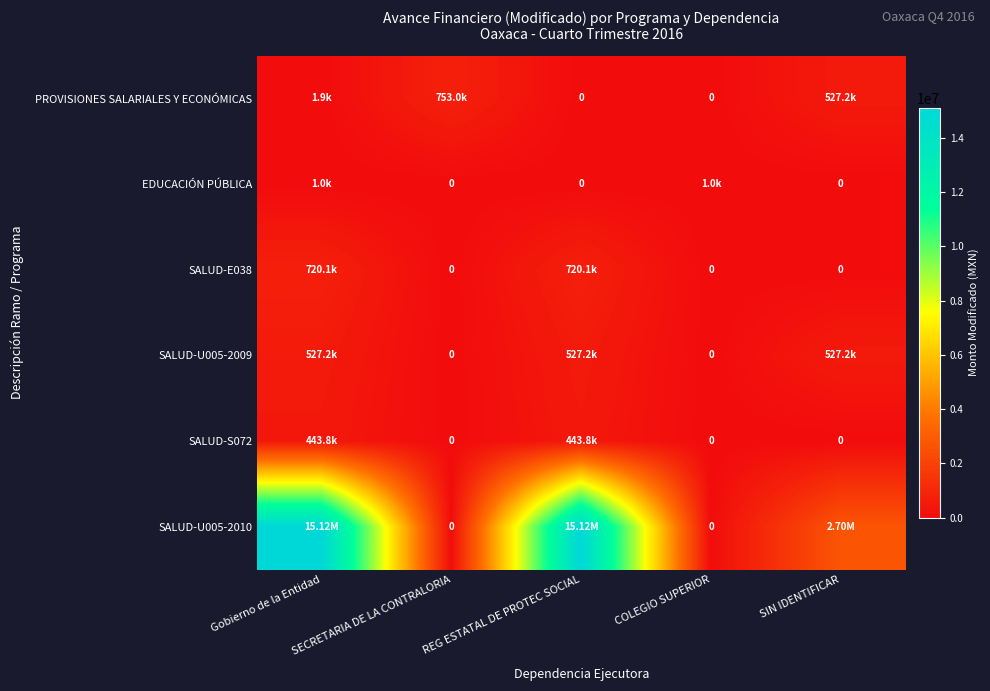

At which category is the sum across all series the highest?

Gobierno de la Entidad